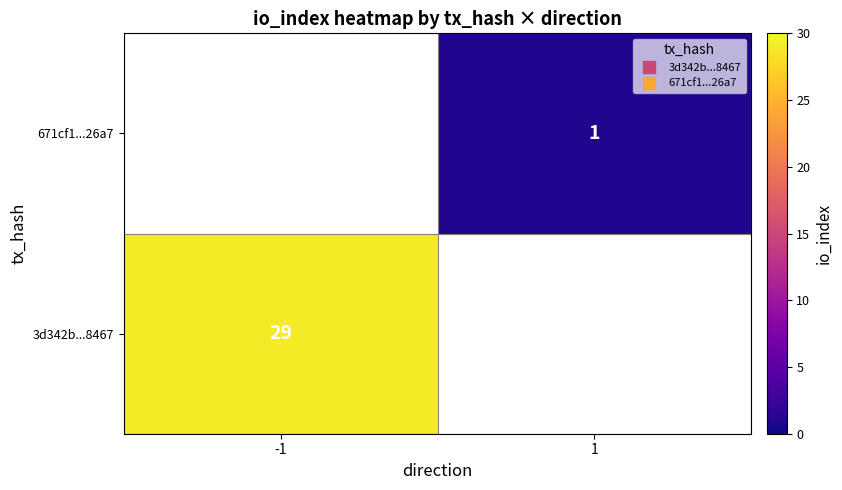

What is the greatest value displayed?

29.0